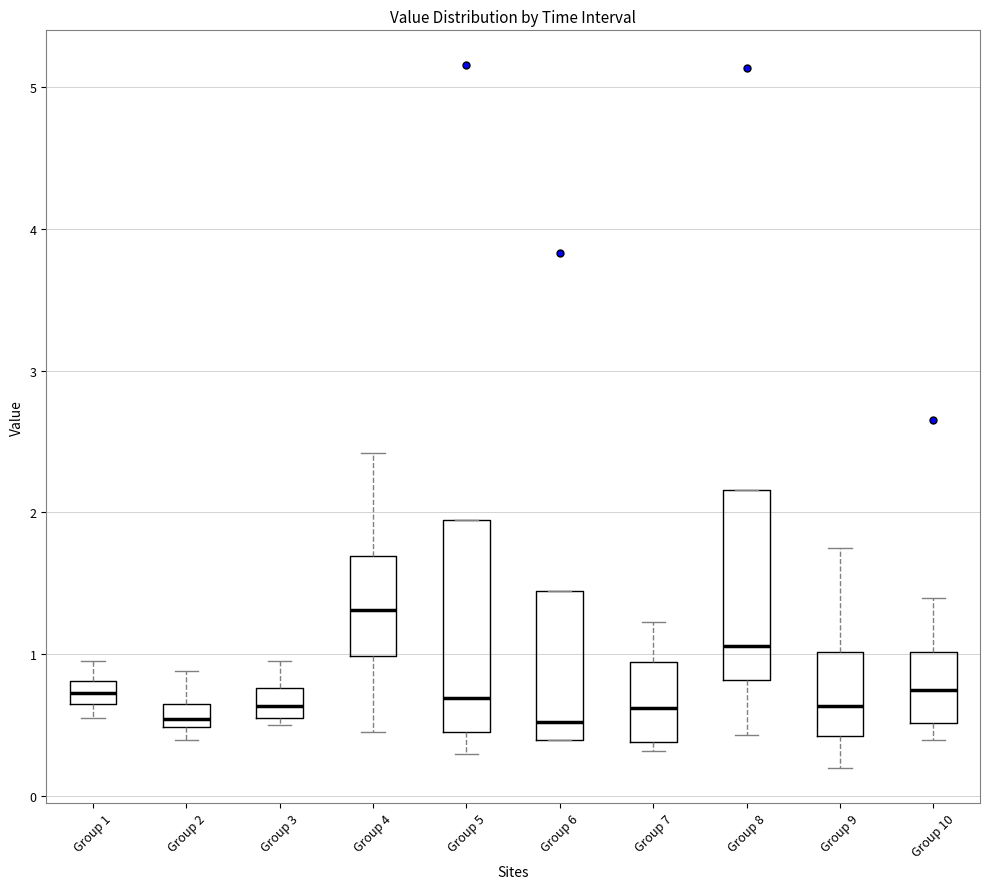

Where does the median line of the box for Group 8 sit on the y-axis? The values are not printed on the chart, so give them approximately, as read against the axis.

1.1